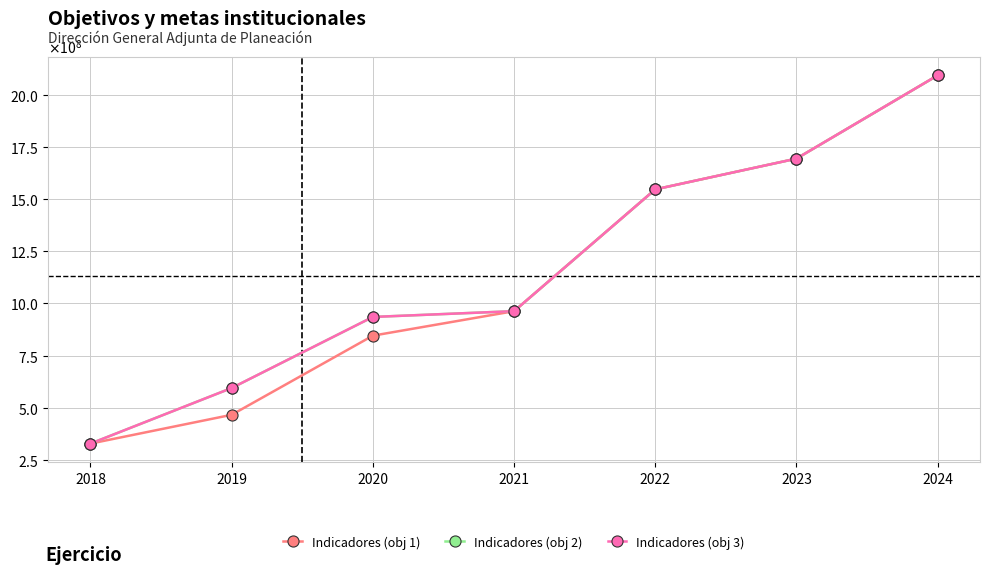

True or false: Indicadores (obj 3) has a value of 913272813 at 2022.

False